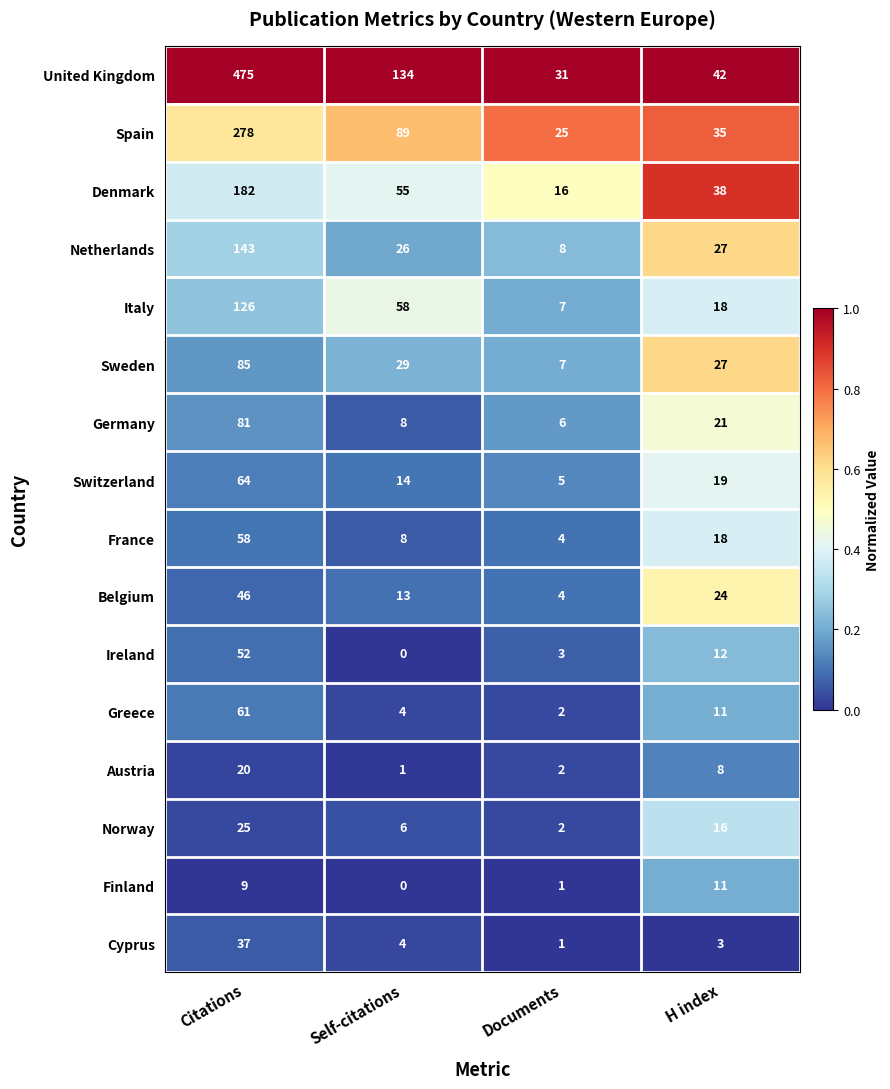

At which label does Cyprus first exceed 4?

Citations